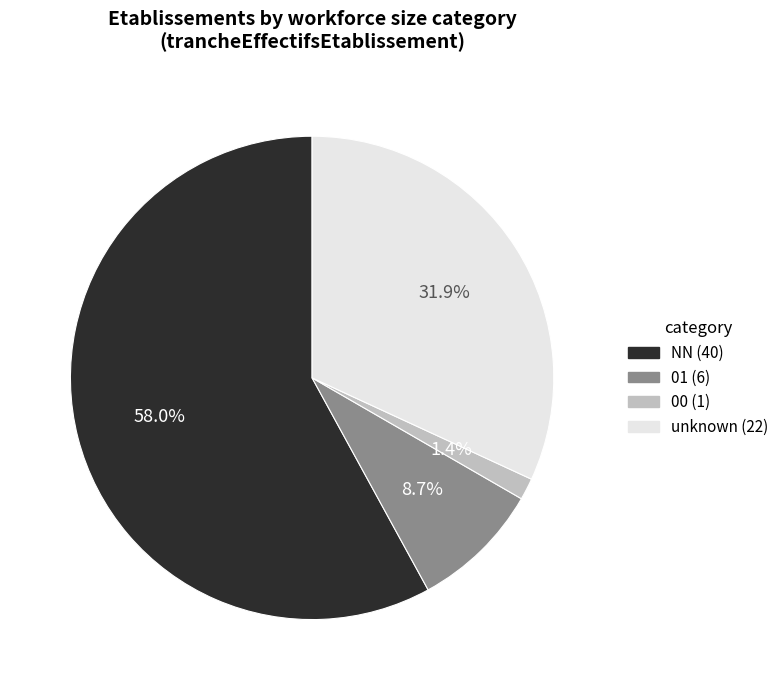

How many slices are in this pie chart?

4